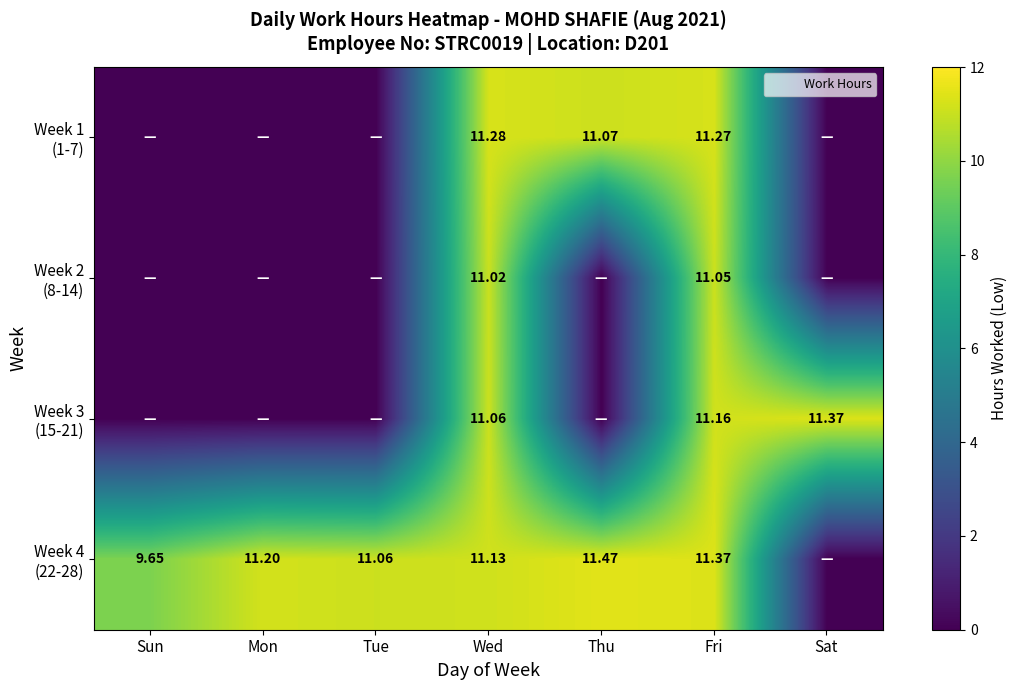

The value of Week 1 (1-7) at Sun is 4.1. True or false?

False